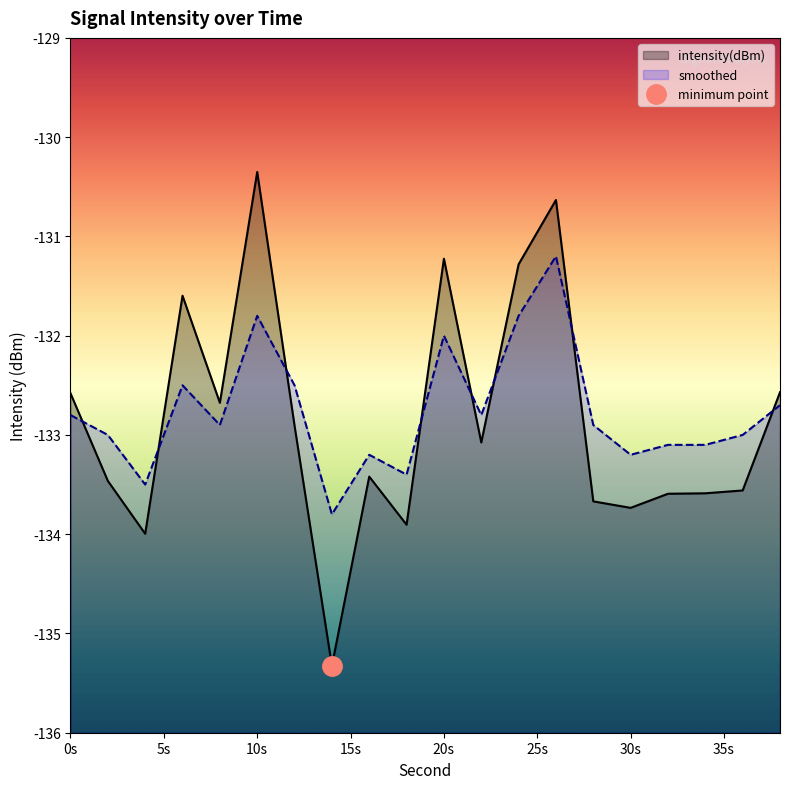

What is the sum of the intensity(dBm) values at 26 and 34?

-264.2